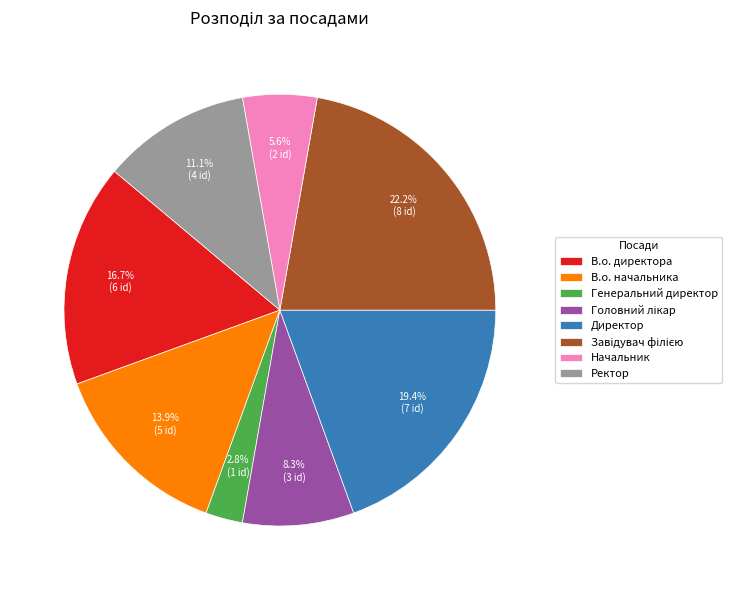

How many segments does this pie chart have?

8